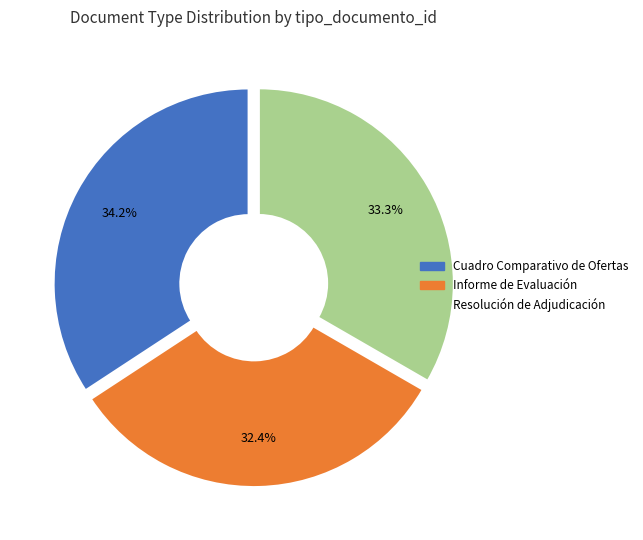

What is the smallest slice in the pie chart?

Informe de Evaluación